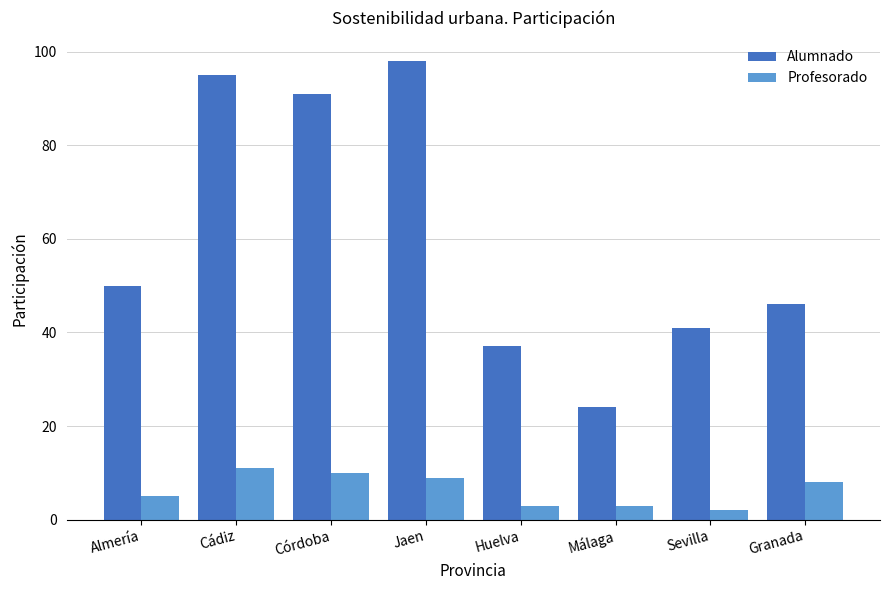

How many data points in Profesorado are less than 8?

4